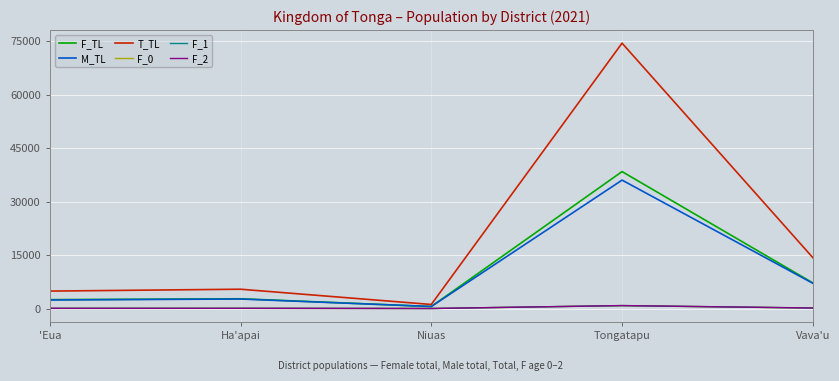

True or false: F_2 has more than 2 interior local peaks.

False